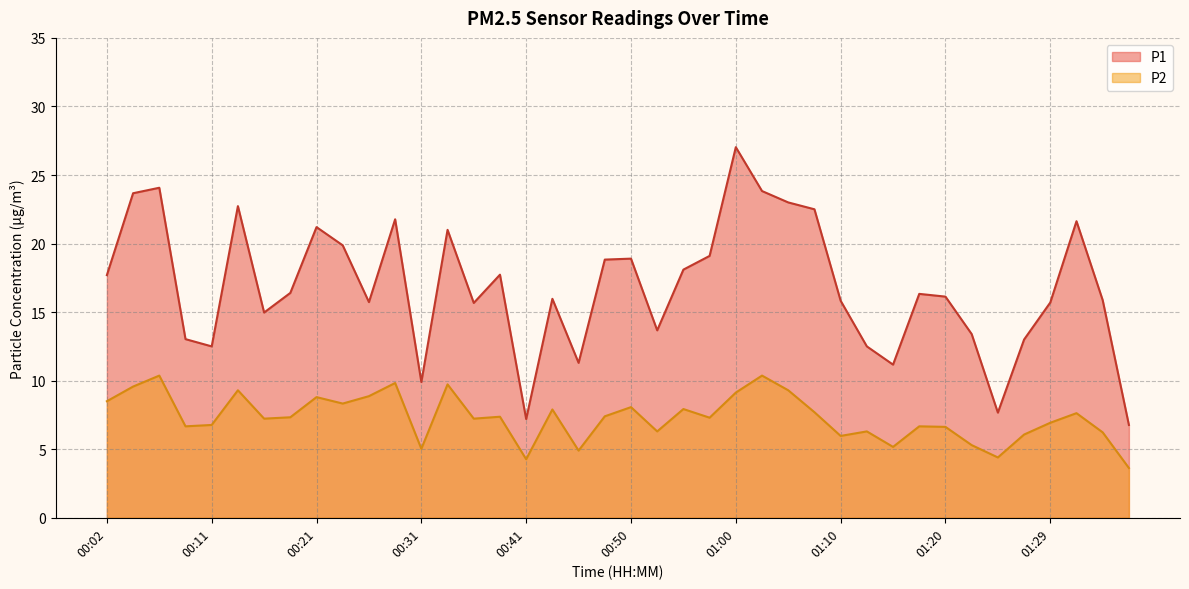

Between 00:50 and 00:36, which is larger?

00:50